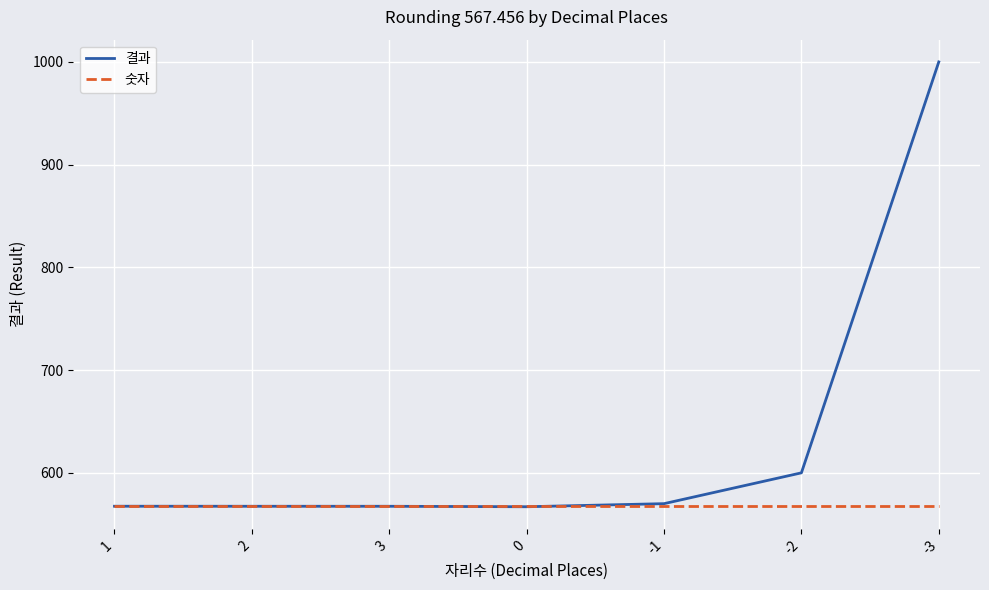

What is the maximum value for 숫자?

567.5